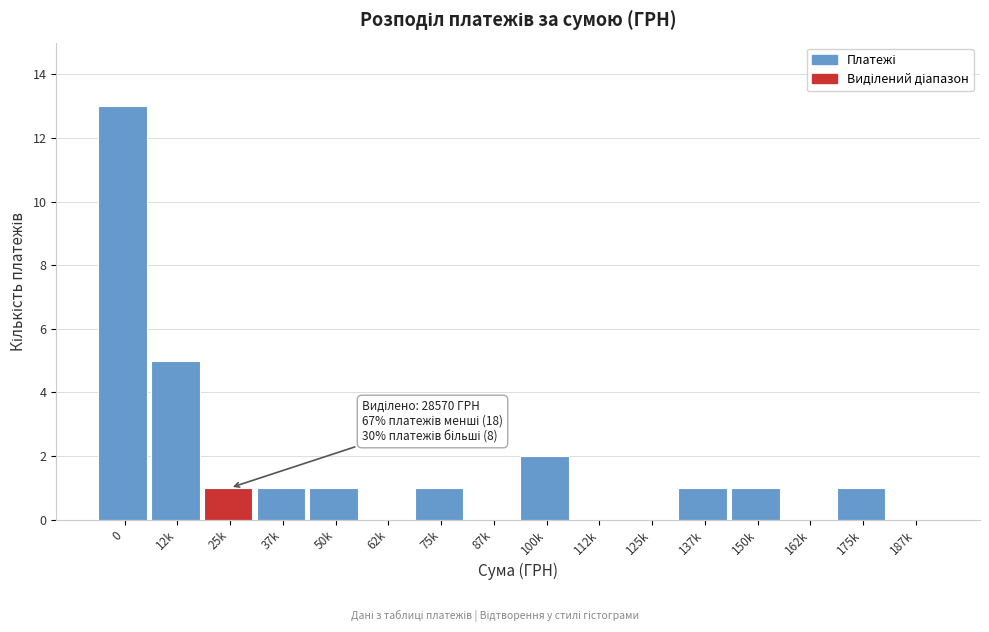

Reading left to right, extract all data points from this chart.

0=13	12k=5	25k=1	37k=1	50k=1	62k=0	75k=1	87k=0	100k=2	112k=0	125k=0	137k=1	150k=1	162k=0	175k=1	187k=0